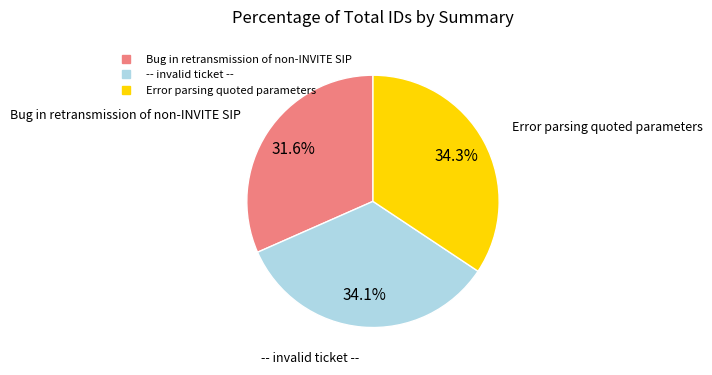

To the nearest percent, what percentage of the pie is -- invalid ticket --?

34%